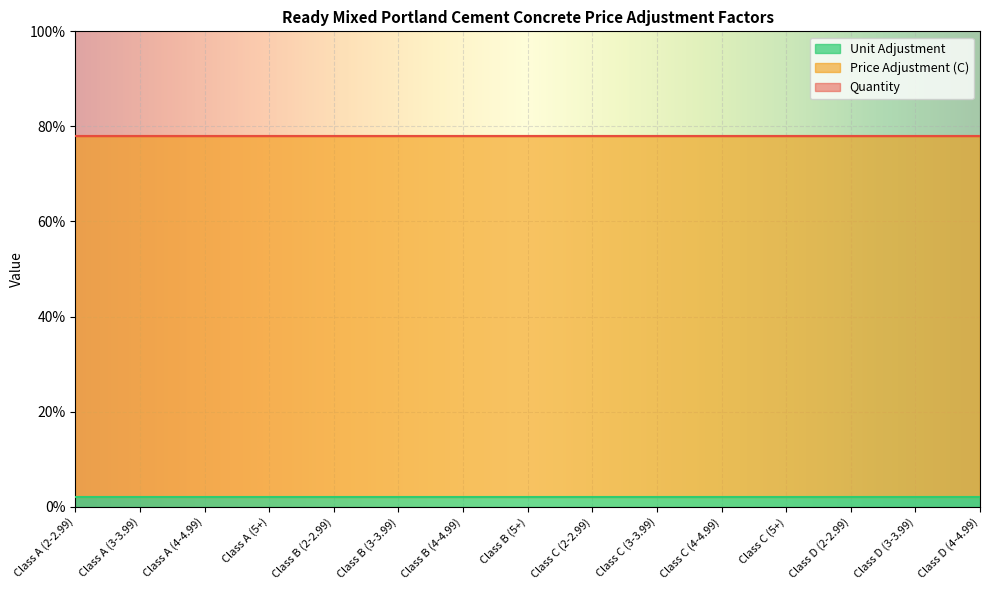

Reading left to right, extract all data points from this chart.

Quantity: Class A (2-2.99)=0.0	Class A (3-3.99)=0.0	Class A (4-4.99)=0.0	Class A (5+)=0.0	Class B (2-2.99)=0.0	Class B (3-3.99)=0.0	Class B (4-4.99)=0.0	Class B (5+)=0.0	Class C (2-2.99)=0.0	Class C (3-3.99)=0.0	Class C (4-4.99)=0.0	Class C (5+)=0.0	Class D (2-2.99)=0.0	Class D (3-3.99)=0.0	Class D (4-4.99)=0.0
Price Adjustment (C): Class A (2-2.99)=0.8	Class A (3-3.99)=0.8	Class A (4-4.99)=0.8	Class A (5+)=0.8	Class B (2-2.99)=0.8	Class B (3-3.99)=0.8	Class B (4-4.99)=0.8	Class B (5+)=0.8	Class C (2-2.99)=0.8	Class C (3-3.99)=0.8	Class C (4-4.99)=0.8	Class C (5+)=0.8	Class D (2-2.99)=0.8	Class D (3-3.99)=0.8	Class D (4-4.99)=0.8
Unit Adjustment: Class A (2-2.99)=0.0	Class A (3-3.99)=0.0	Class A (4-4.99)=0.0	Class A (5+)=0.0	Class B (2-2.99)=0.0	Class B (3-3.99)=0.0	Class B (4-4.99)=0.0	Class B (5+)=0.0	Class C (2-2.99)=0.0	Class C (3-3.99)=0.0	Class C (4-4.99)=0.0	Class C (5+)=0.0	Class D (2-2.99)=0.0	Class D (3-3.99)=0.0	Class D (4-4.99)=0.0